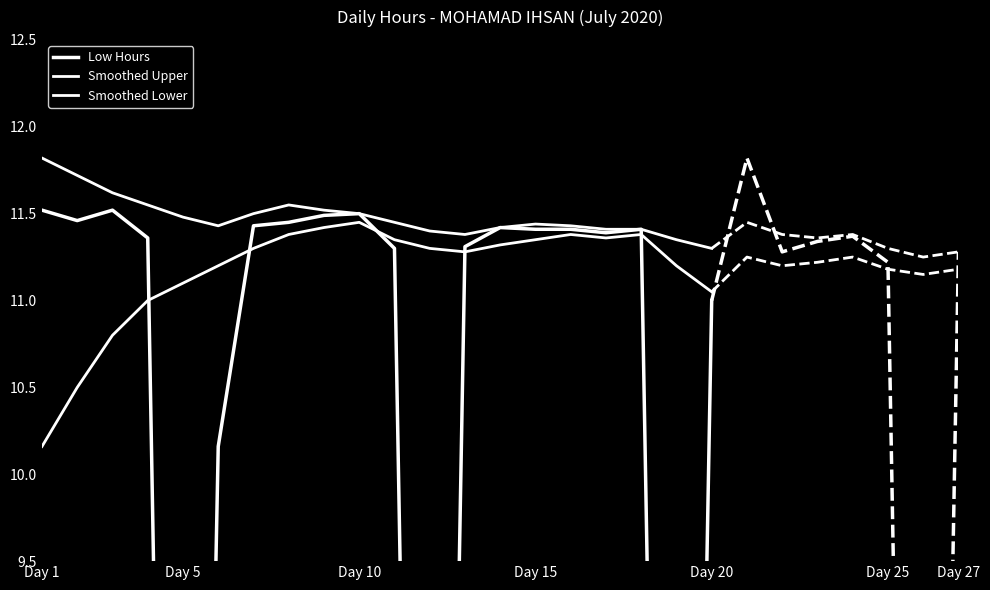

True or false: Smoothed Upper and Smoothed Lower cross at least once.

False